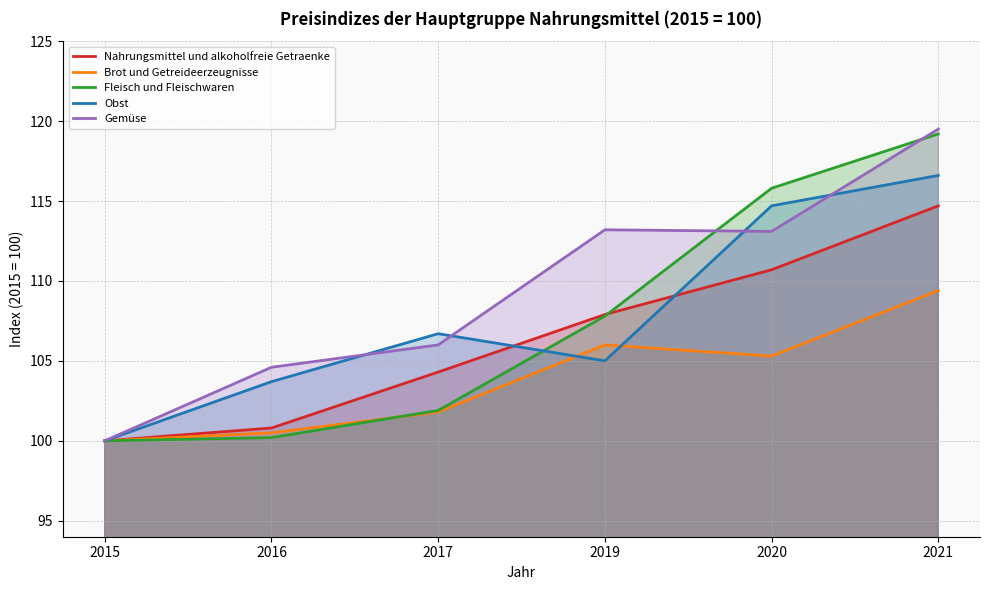

What is the average value of the Obst series?

107.8